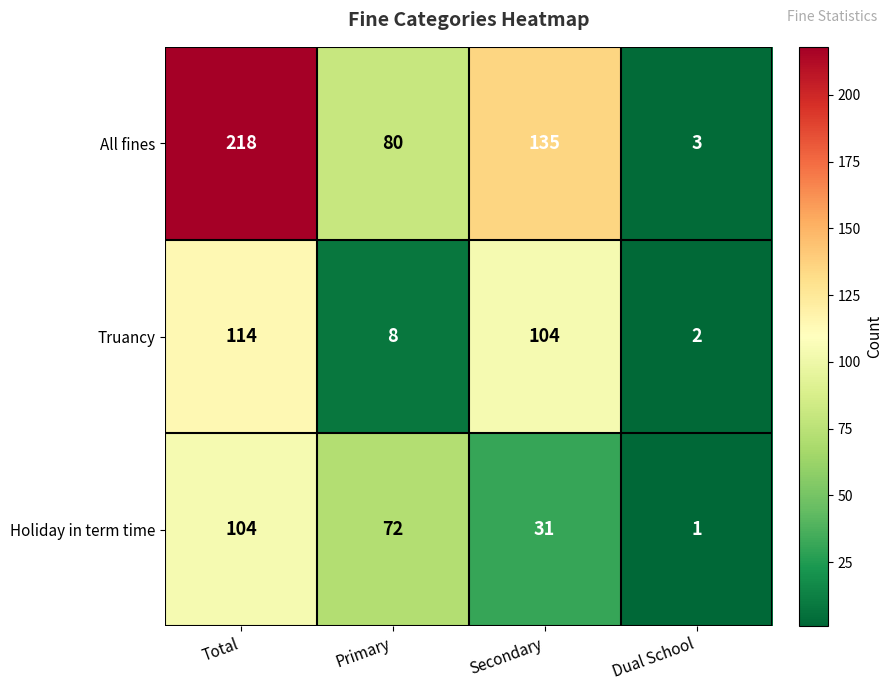

At which category is the sum across all series the highest?

Total